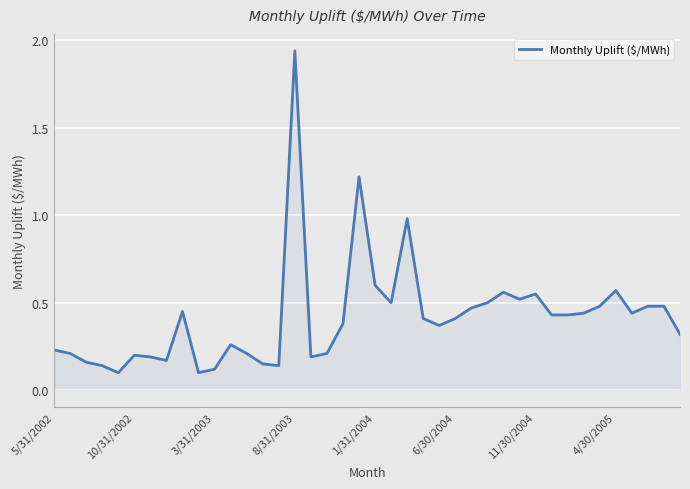

What is the difference between the maximum and second lowest values?

1.8